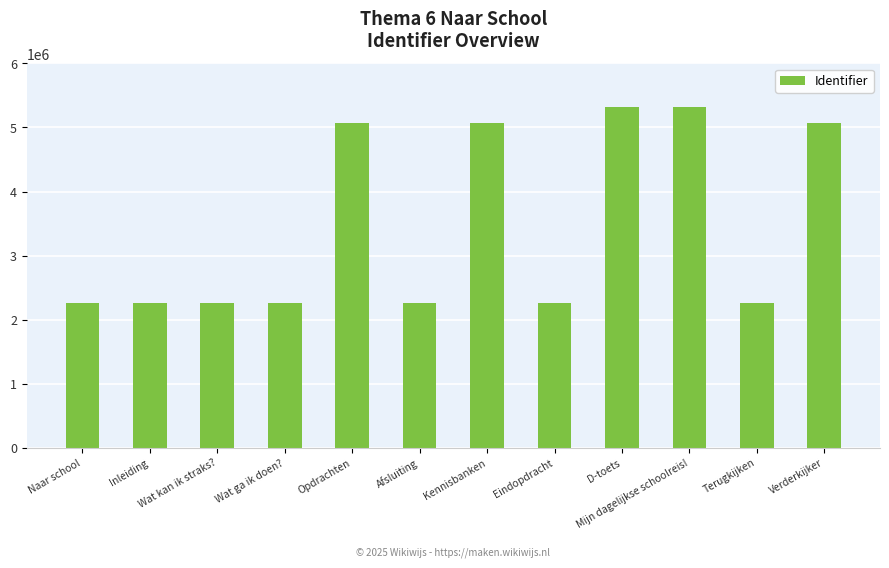

At which label is the value closest to 3786205?

Opdrachten